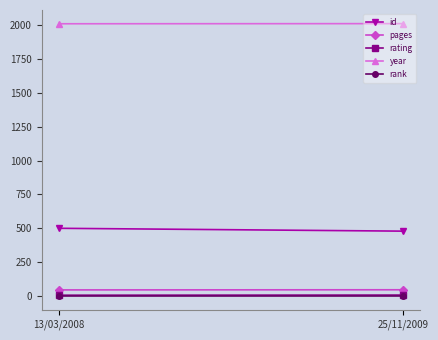

How many lines are shown in the chart?

5